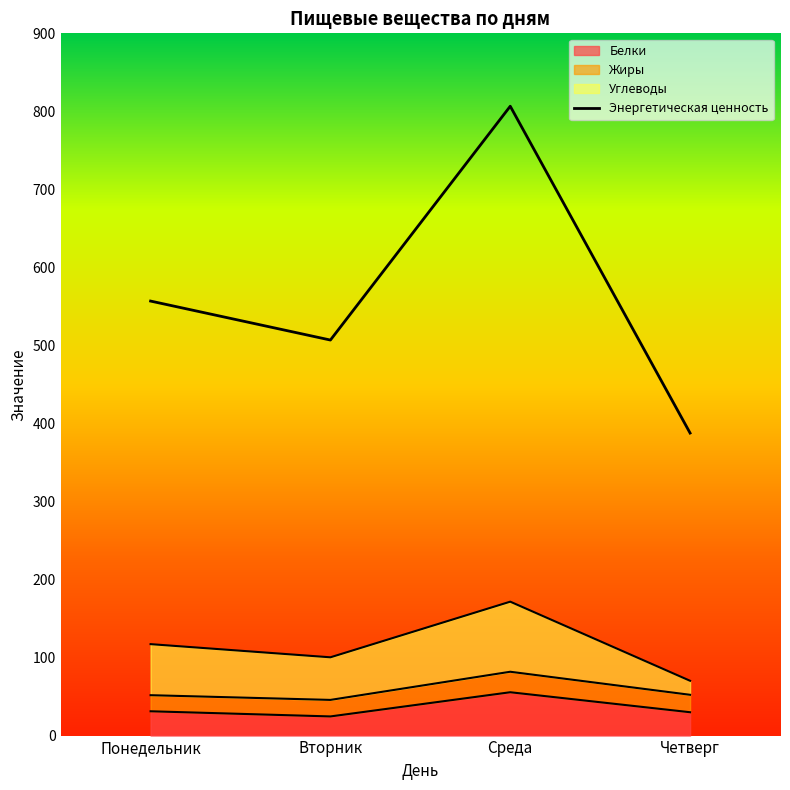

True or false: Энергетическая ценность and Белки intersect in this chart.

False